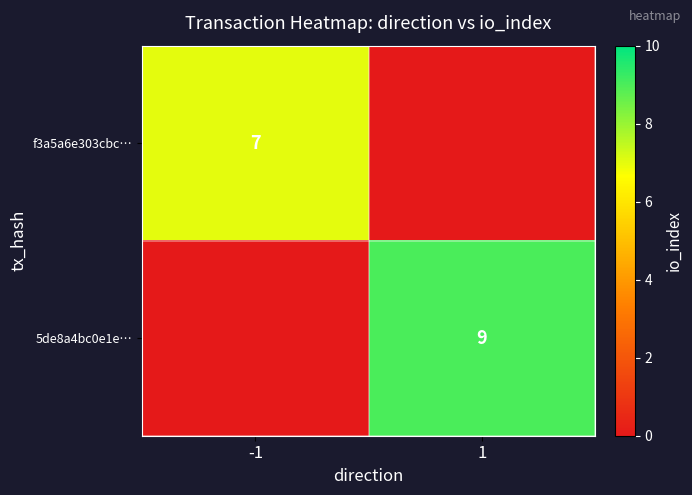

Is the value of f3a5a6e303cbc… at -1 greater than the value of 5de8a4bc0e1e… at 1?

No